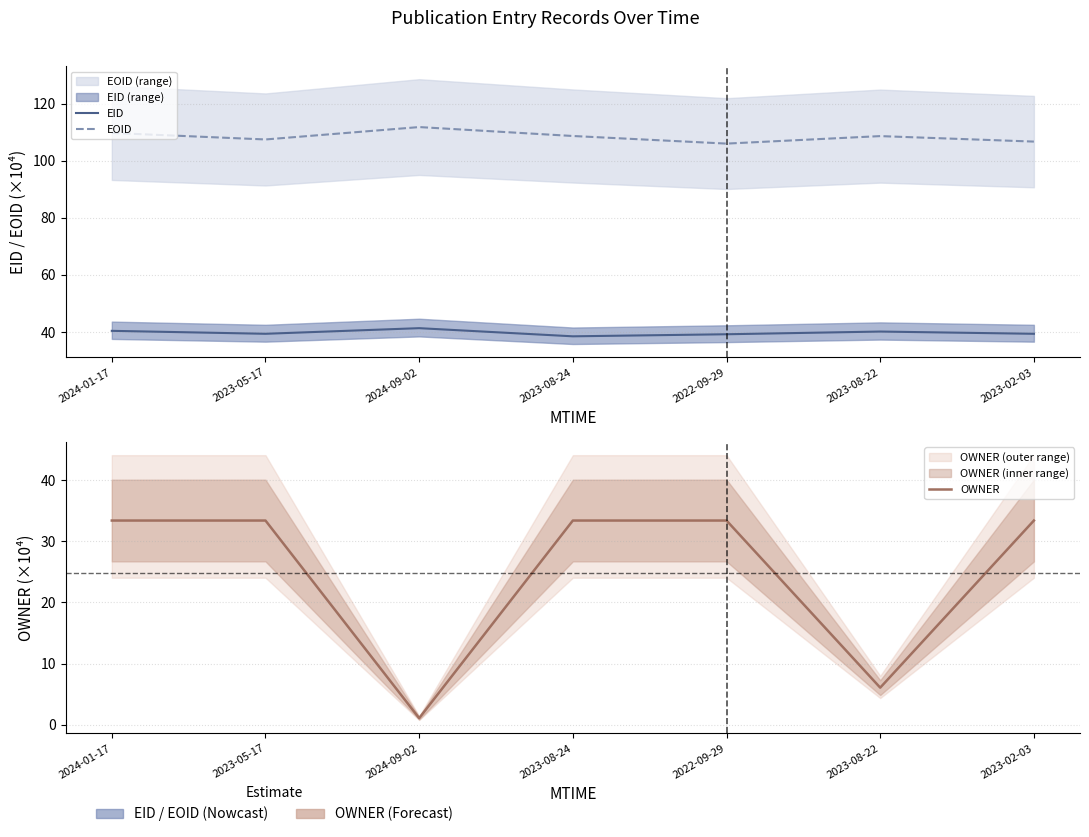

What position from the right is 2023-08-24?

4